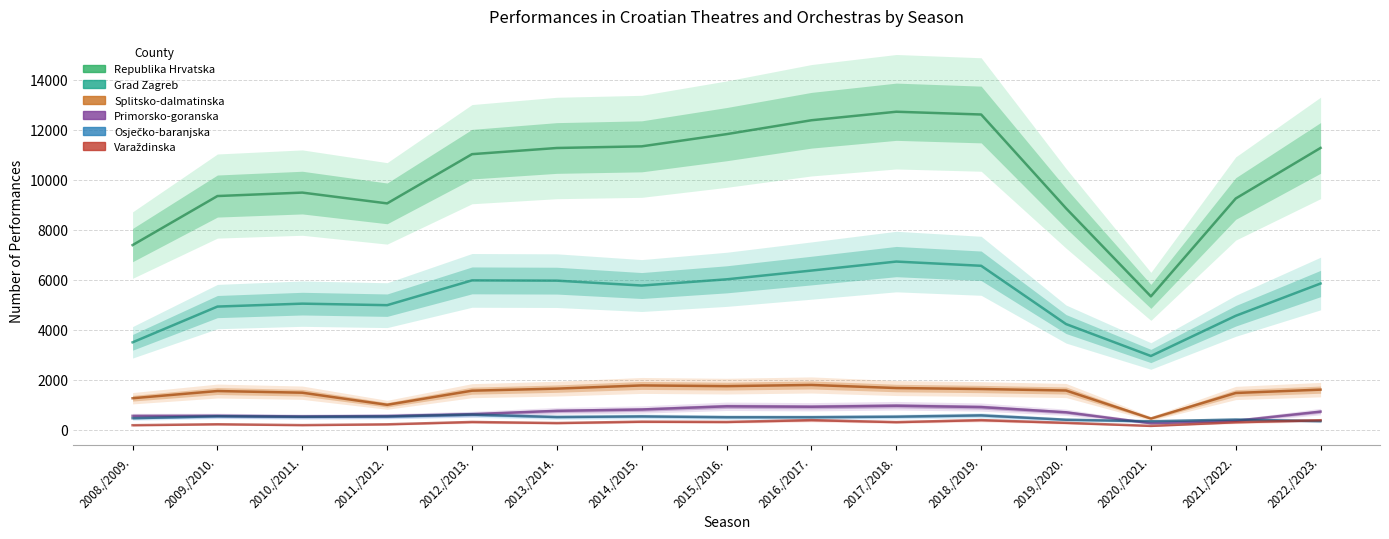

At which category does Grad Zagreb Performances reach its first local valley?

2011./2012.